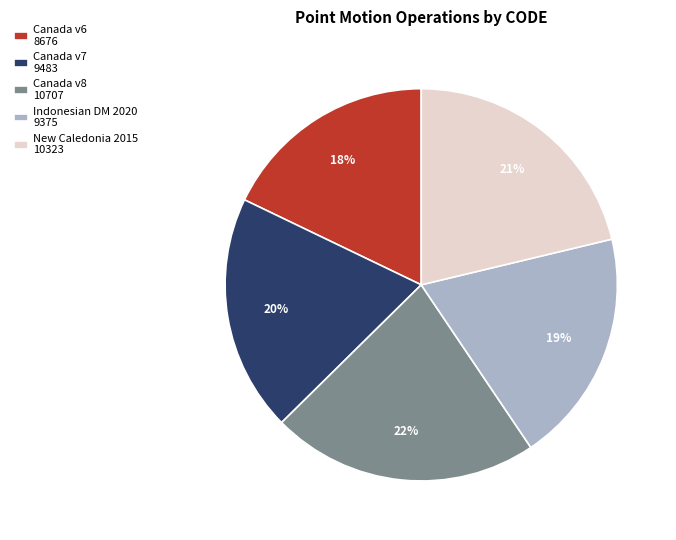

To the nearest percent, what is the average slice percentage?

20%